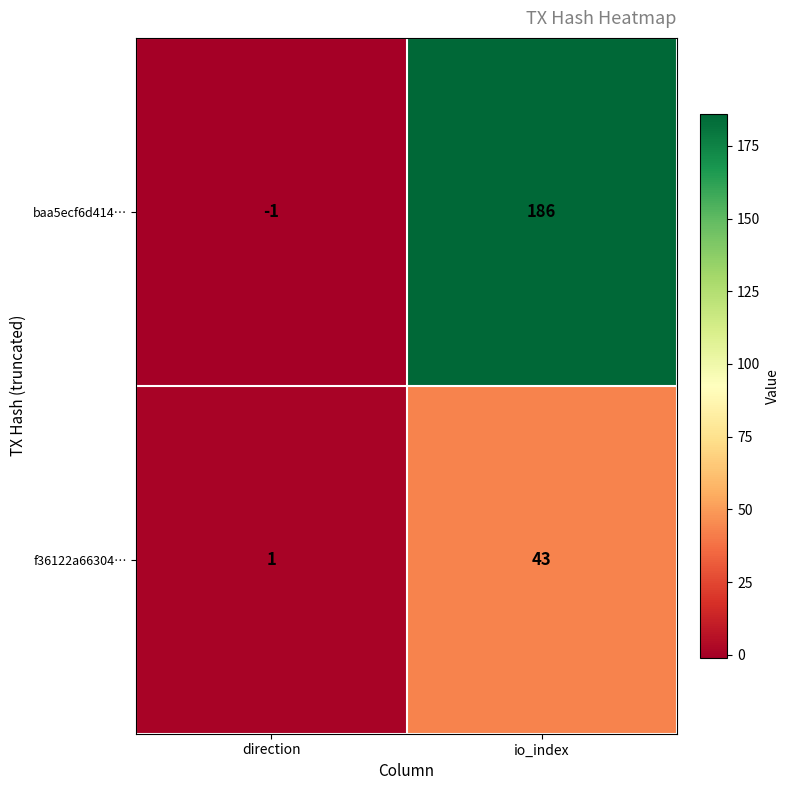

How many data points does each series have?

2